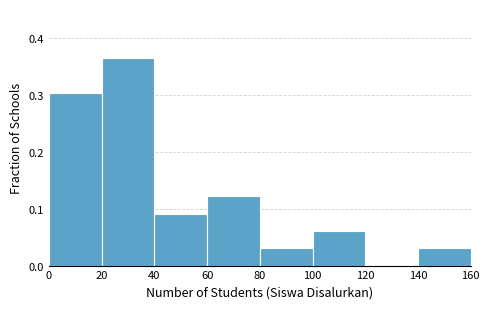

Over which range of the x-axis is the bar tallest?

20 to 40